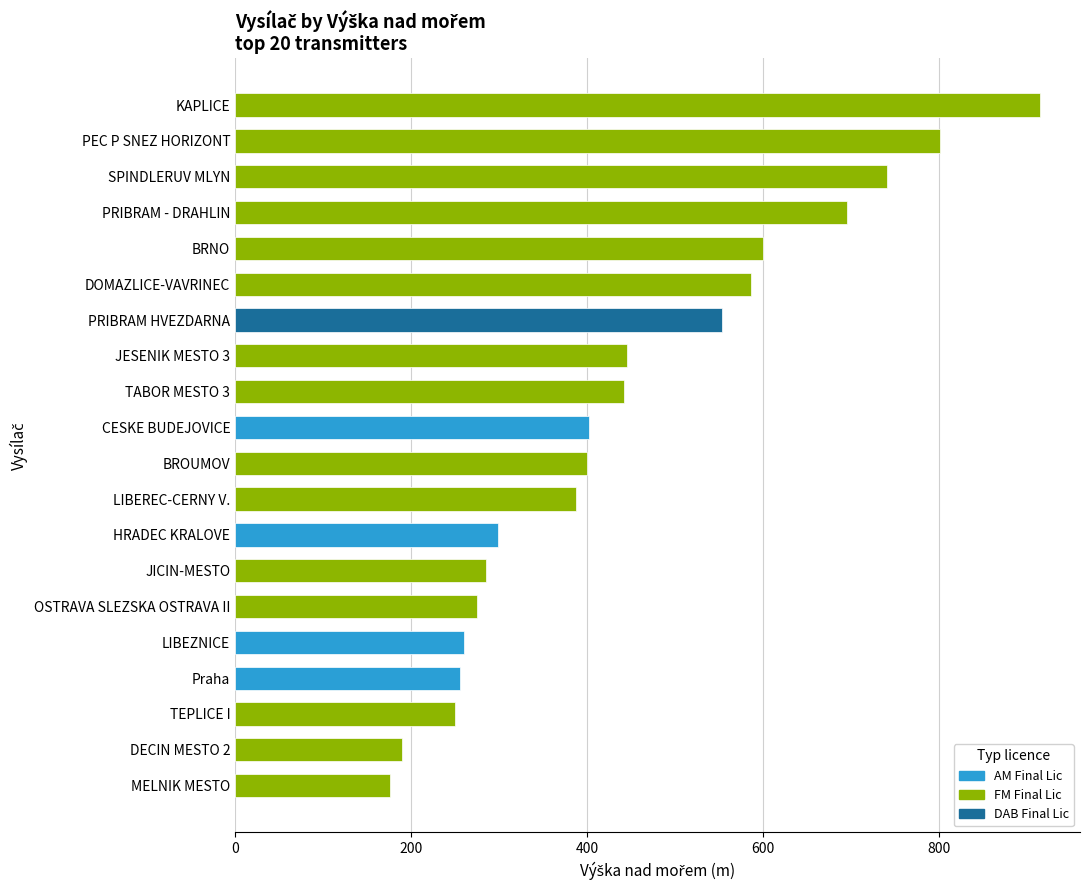

What value does the data have at JICIN-MESTO?

285